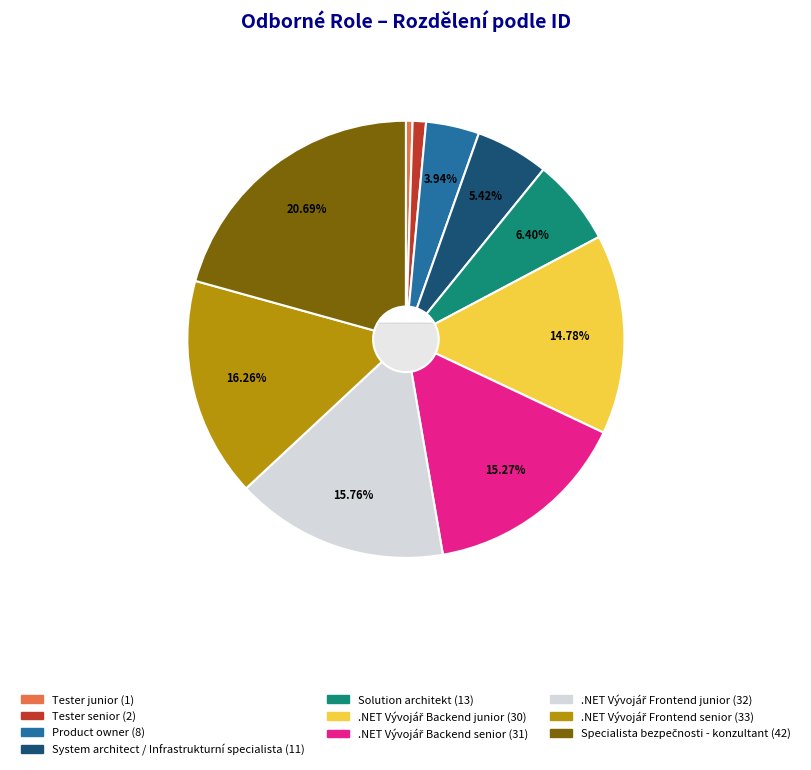

The Solution architekt slice represents 6% of the pie. True or false?

True